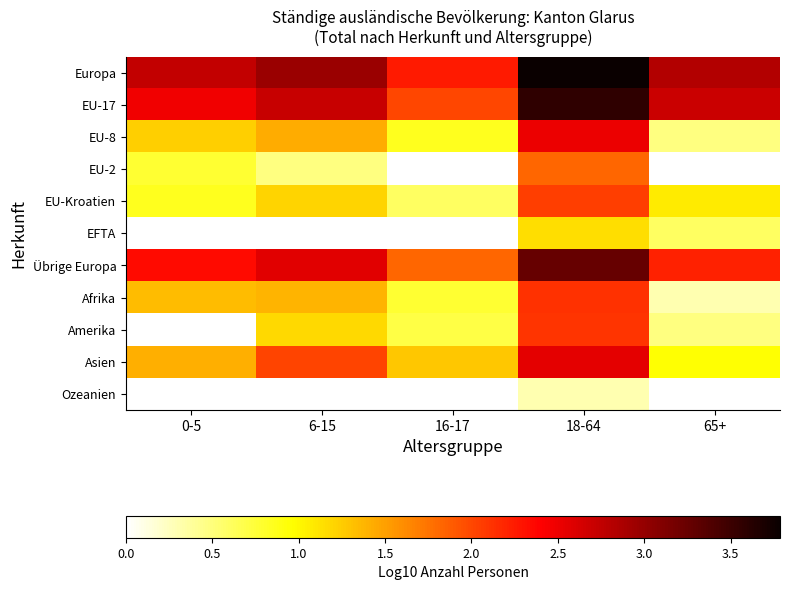

At how many categories does at least one series exceed 3?

1